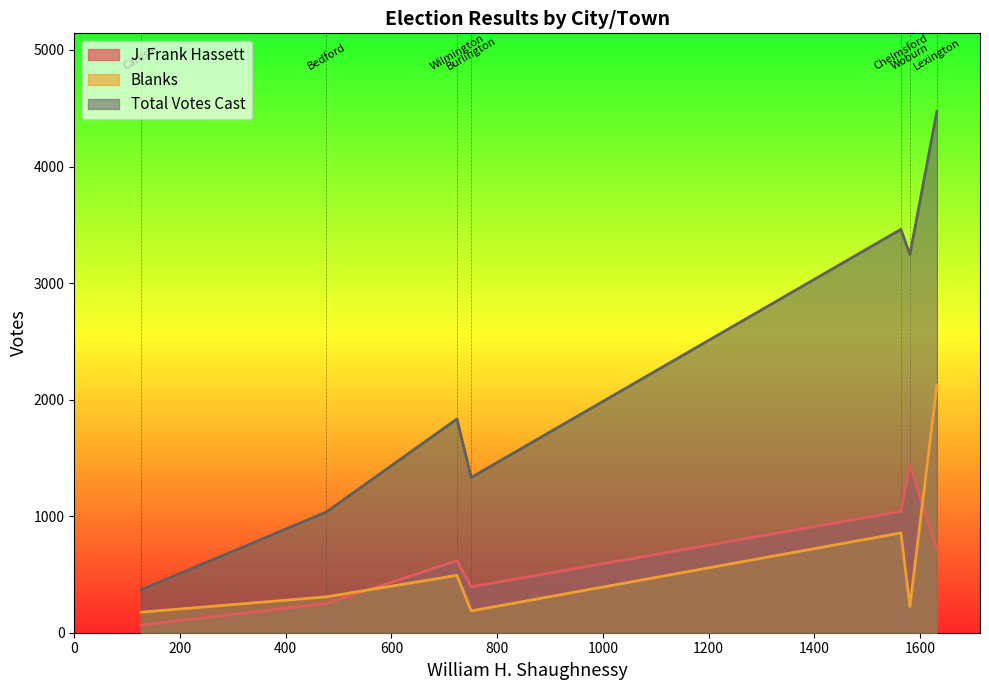

True or false: Total Votes Cast and J. Frank Hassett cross at least once.

False